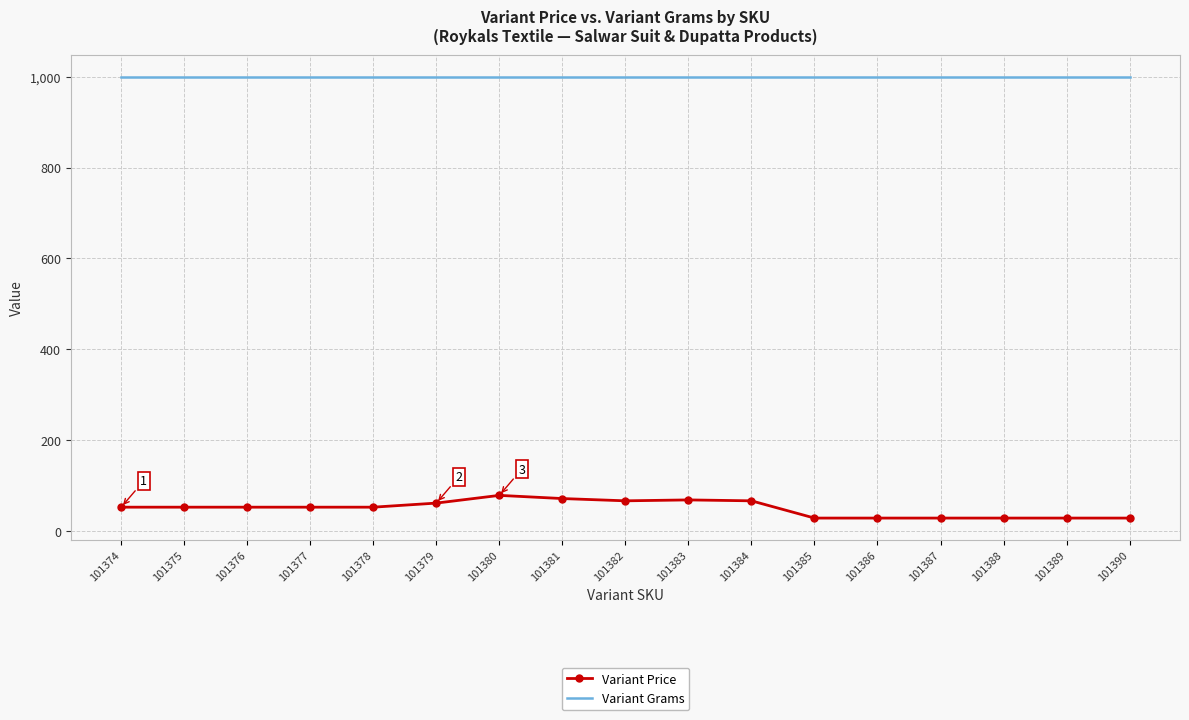

True or false: Variant Price and Variant Grams intersect in this chart.

False